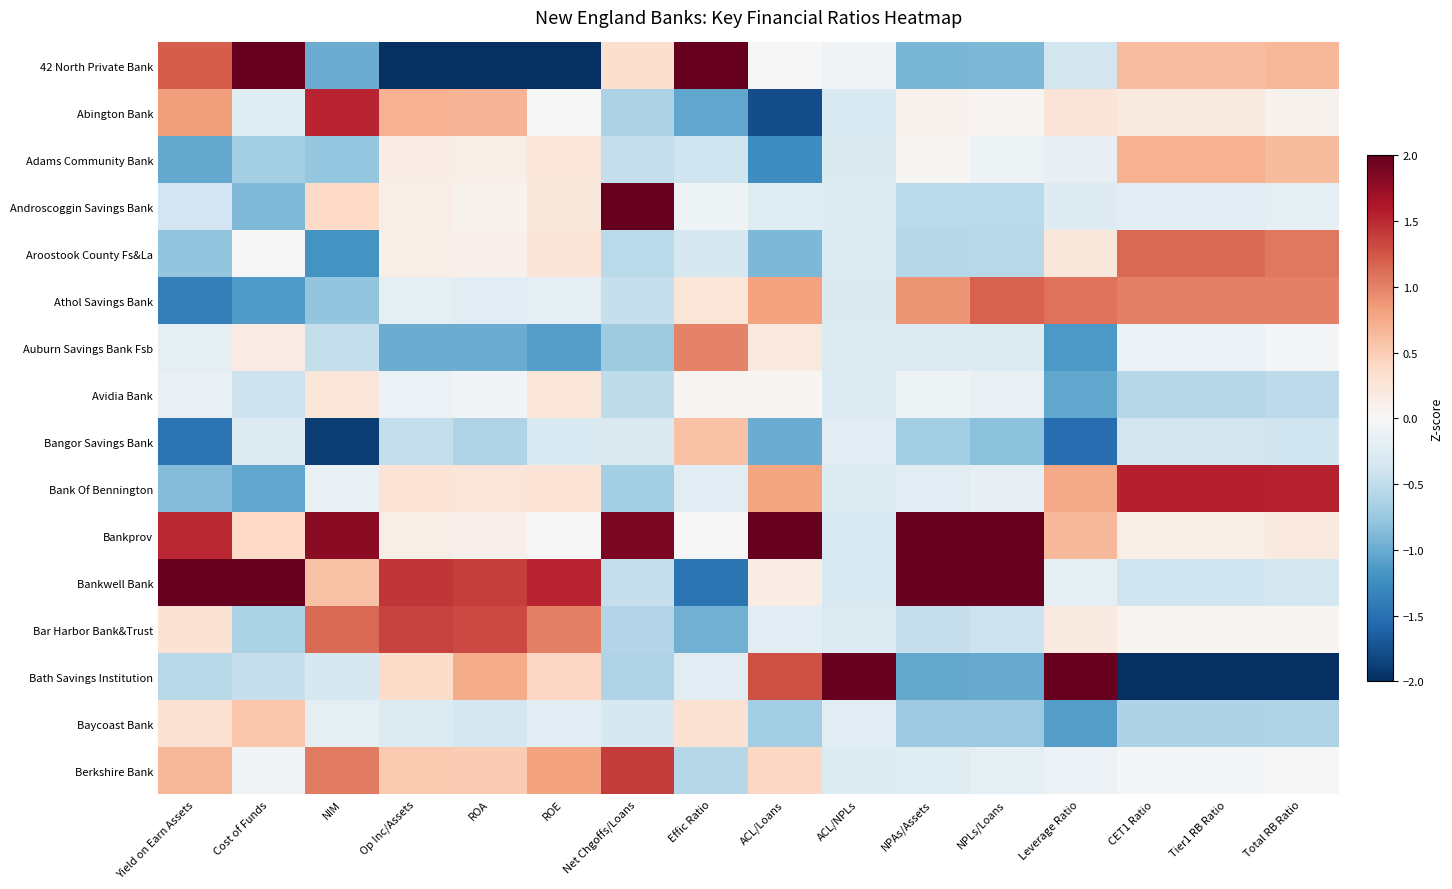

Between NPLs/Loans and NIM, which is larger?

NPLs/Loans